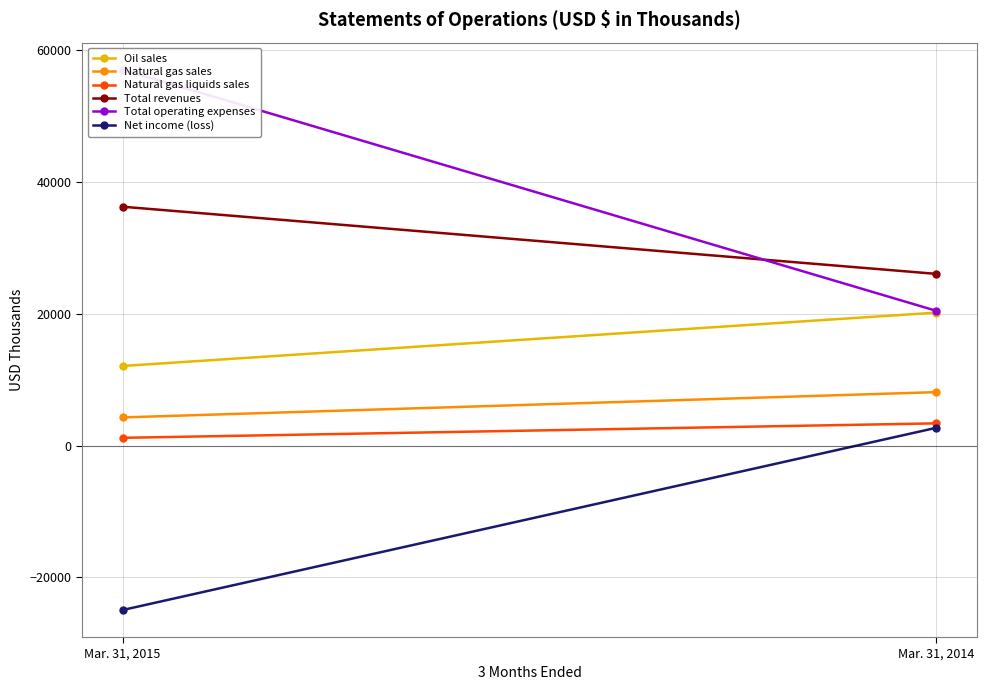

What is the difference between the maximum and minimum values in the Natural gas sales series?

3833